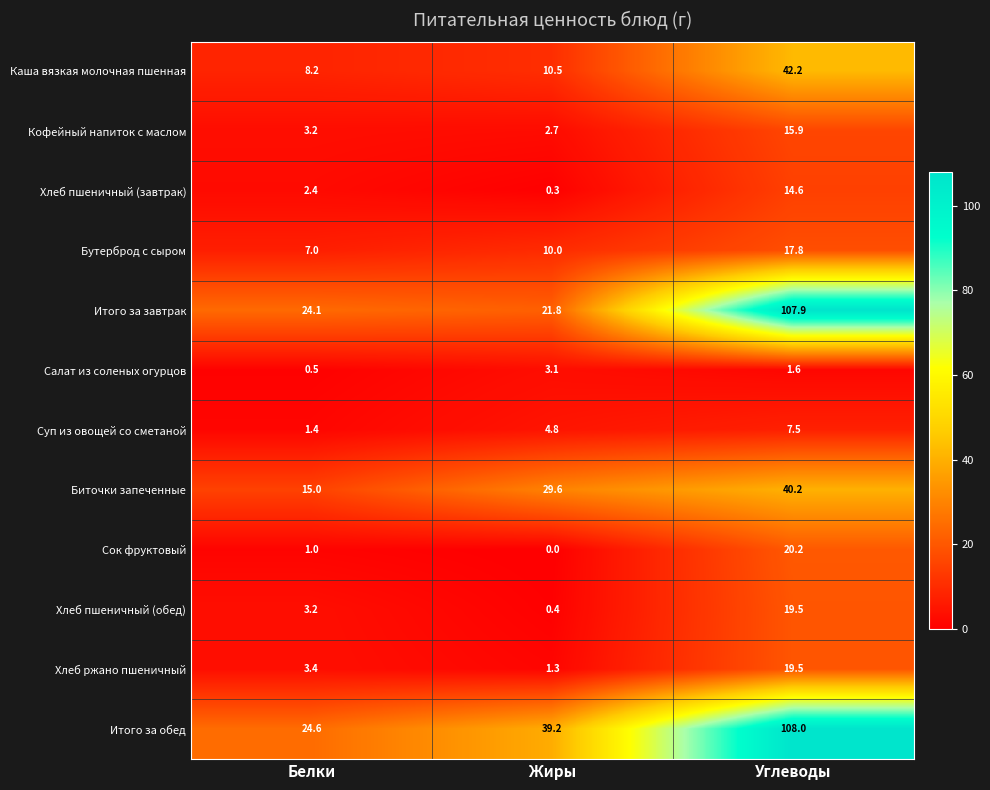

What value does the Кофейный напиток с маслом series have at Белки?

3.2